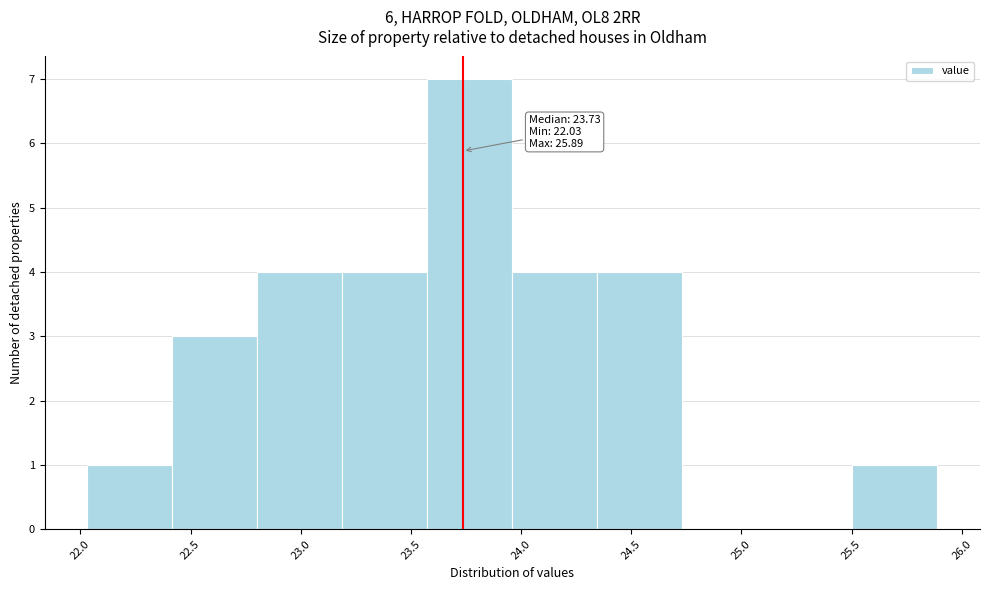

Over which range of the x-axis is the bar tallest?

23.55 to 23.95